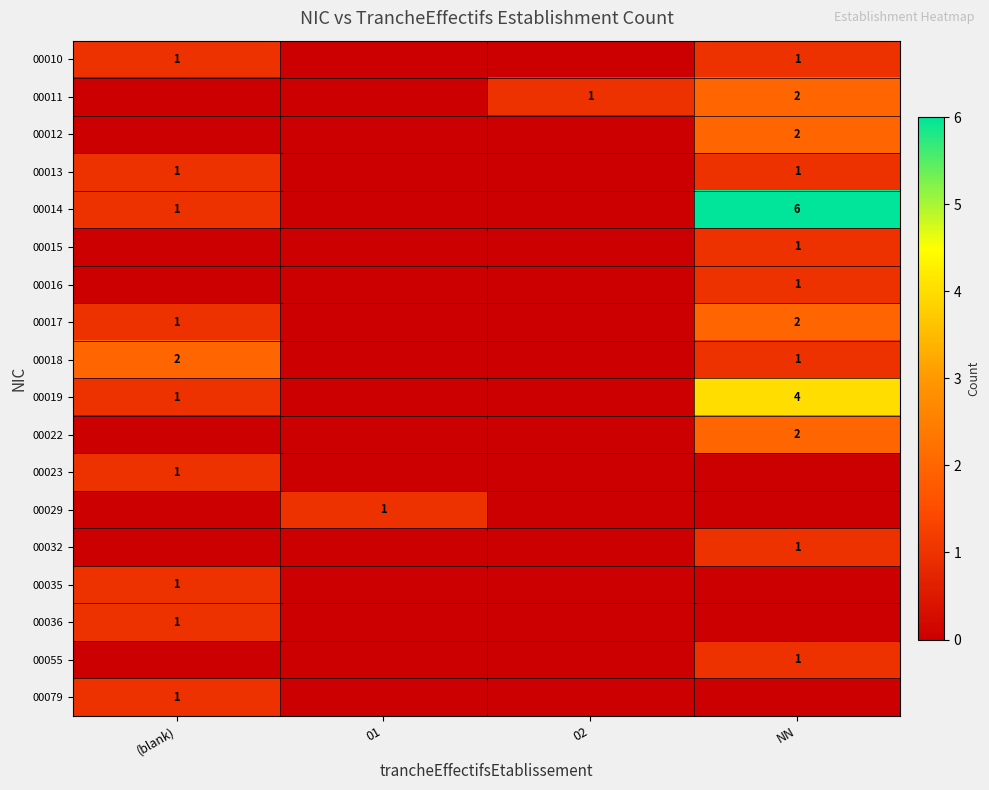

The 00035 series shows 1 at (blank). True or false?

True